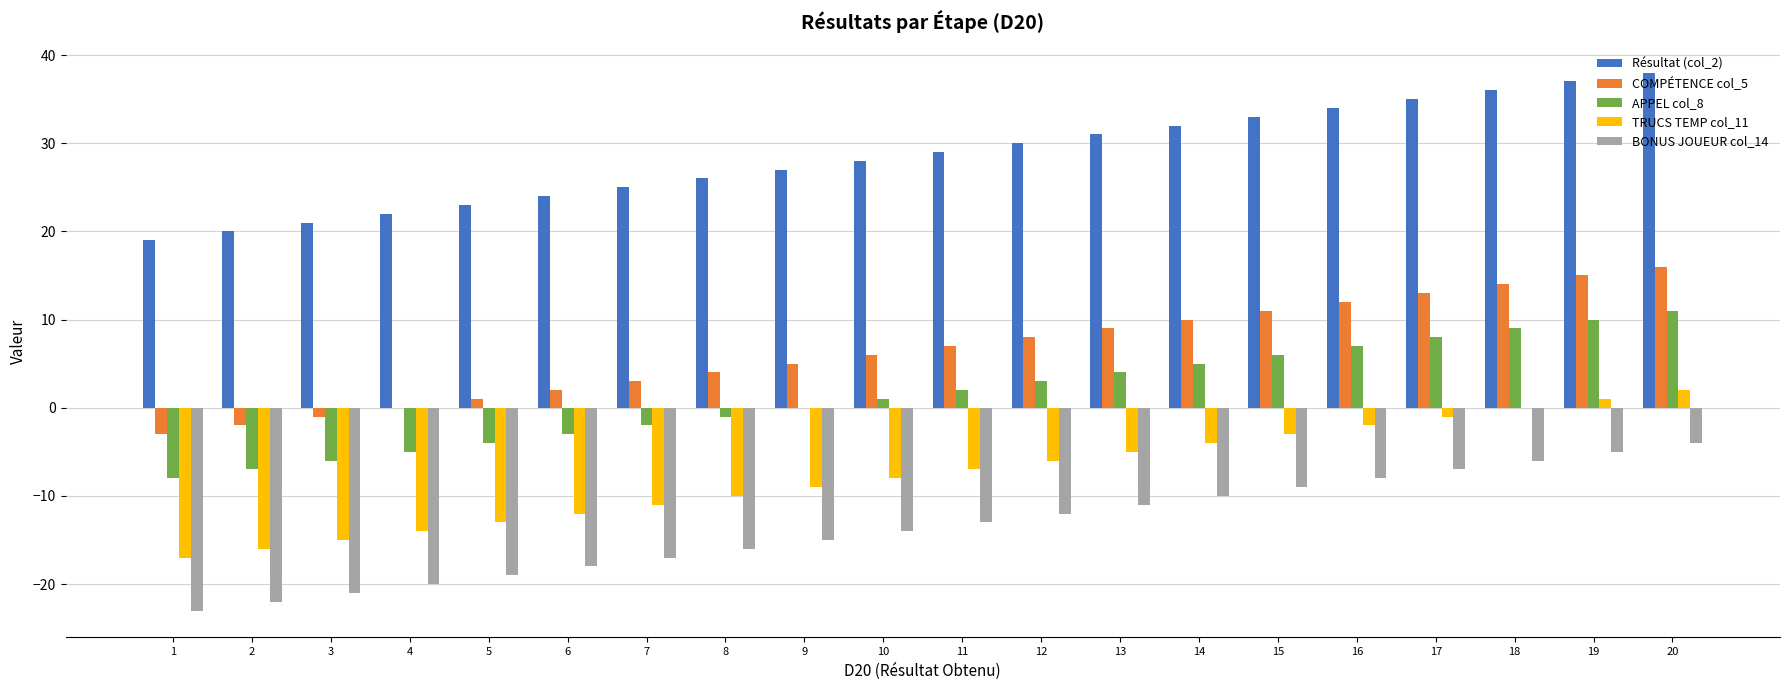

True or false: APPEL col_8 has a value of -6 at 3.

True